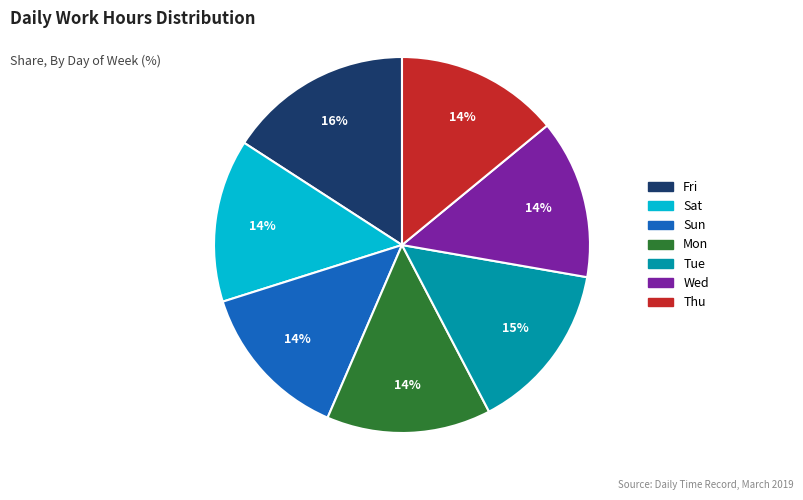

Approximately how many times larger is the value at Wed compared to Mon?

1.0